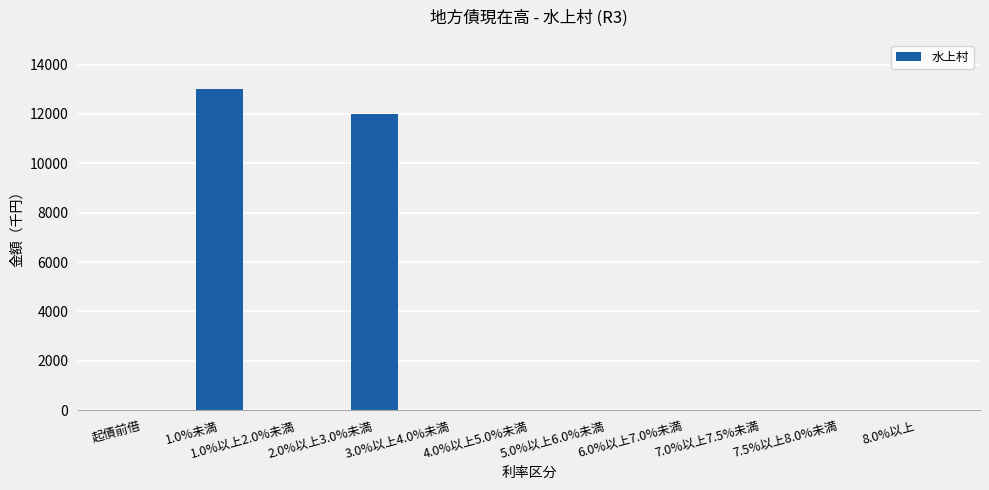

What is the maximum value shown in the chart?

13030